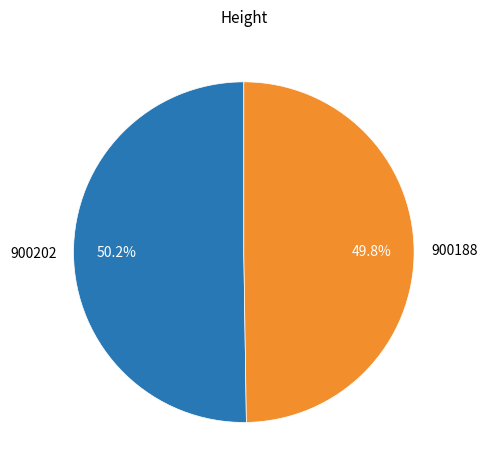

To the nearest percent, what percentage of the pie is 900202?

50%